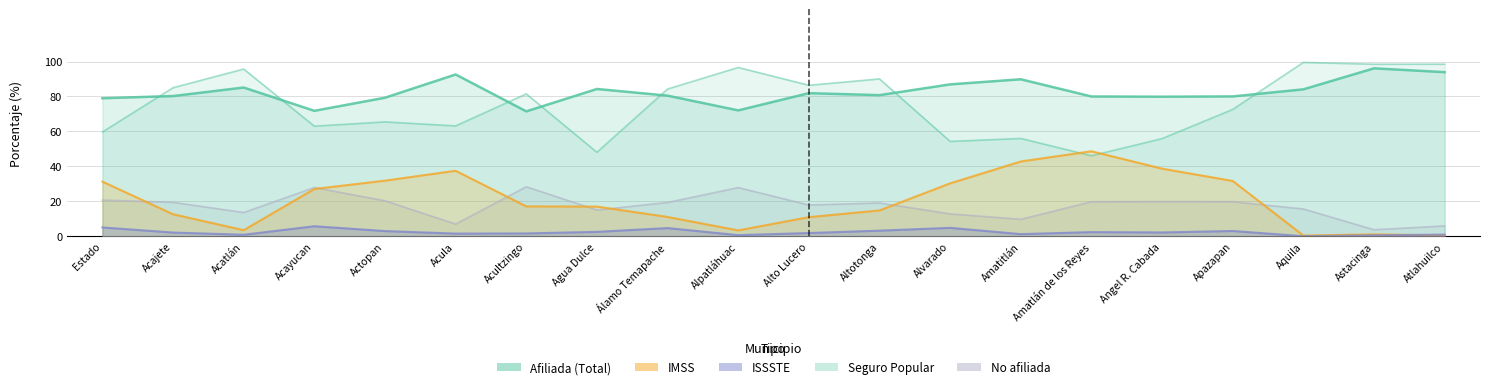

Which has a higher value, Alto Lucero or Álamo Temapache?

Alto Lucero